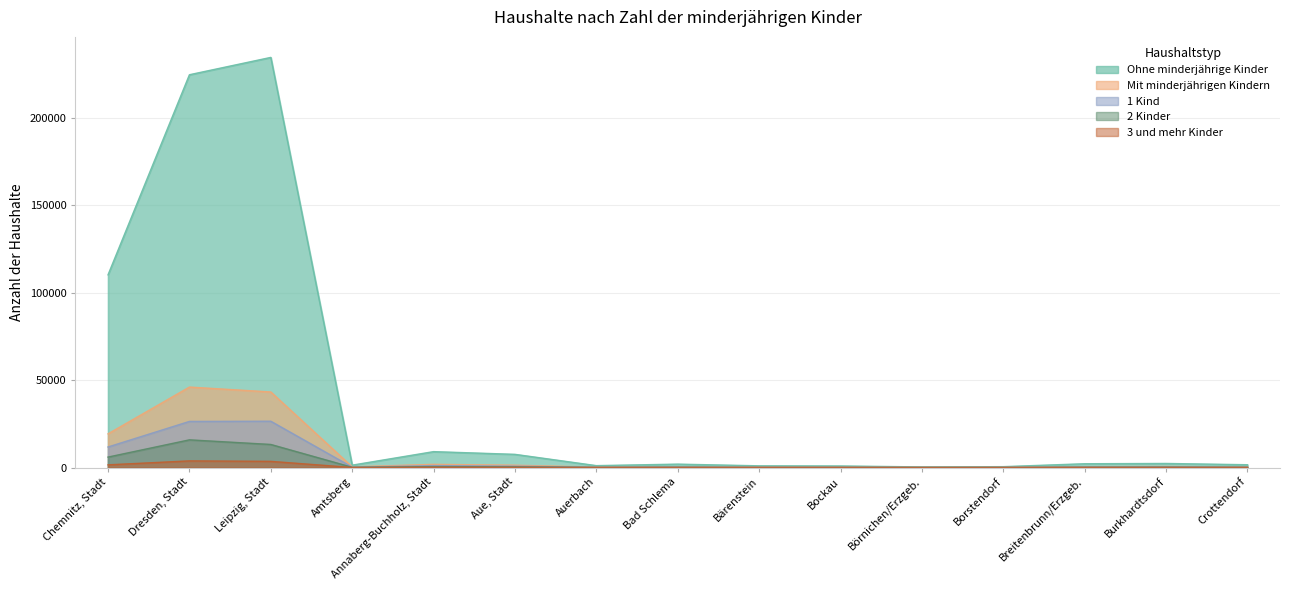

Does the chart display data point markers on the line(s)?

No